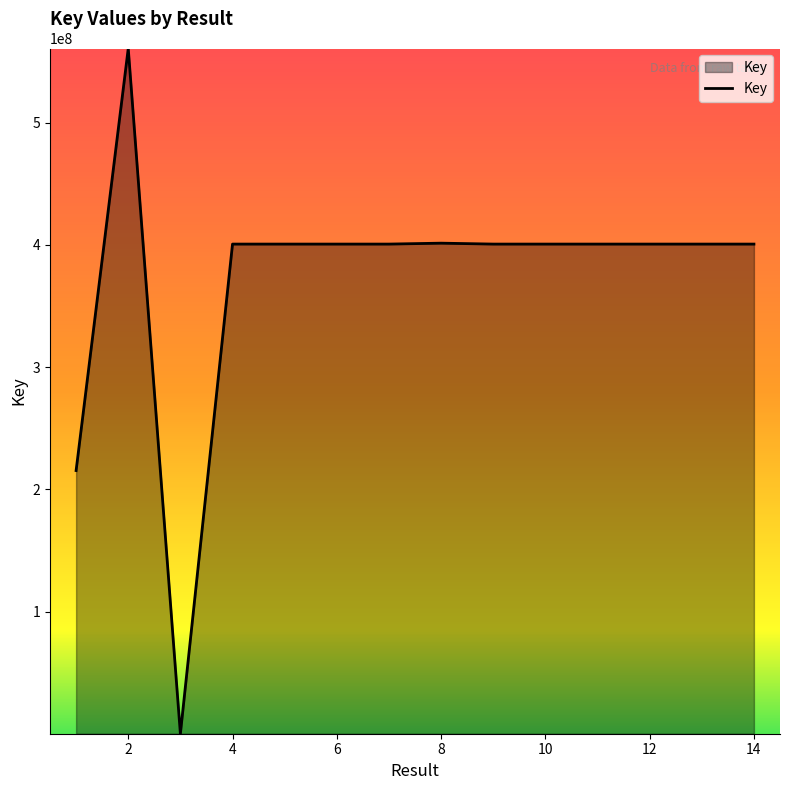

What is the maximum value shown in the chart?

560779231